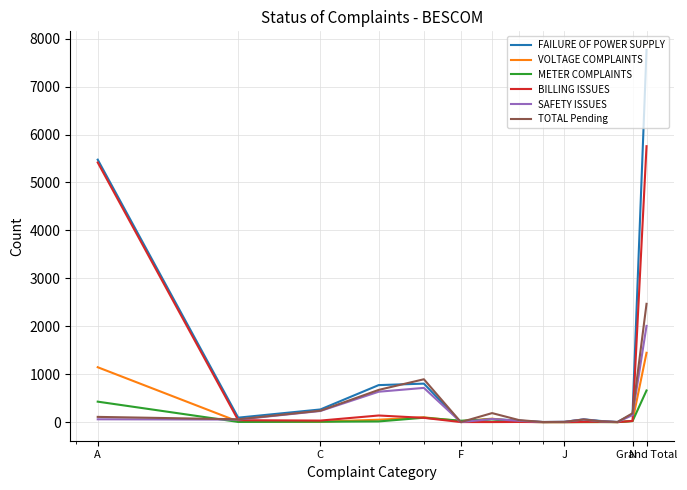

After their last crossing, which series has the higher values: BILLING ISSUES or VOLTAGE COMPLAINTS?

BILLING ISSUES